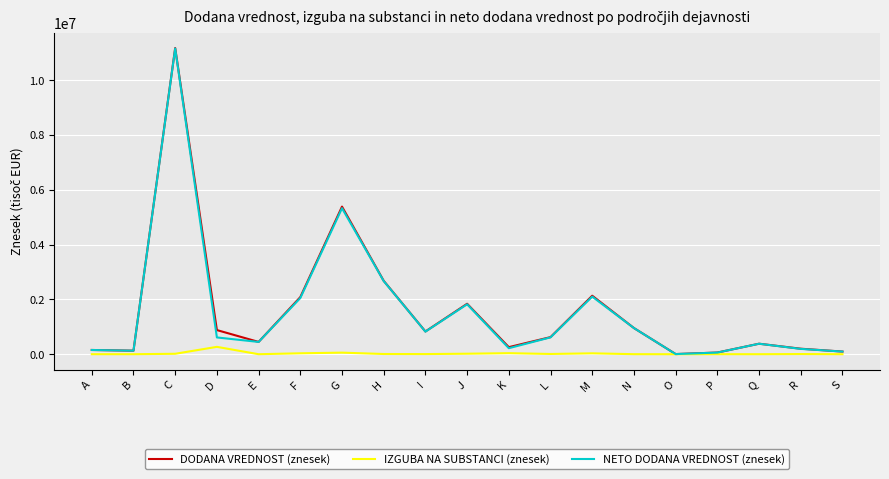

What is the sum of the DODANA VREDNOST (znesek) values at O and L?

629878.0